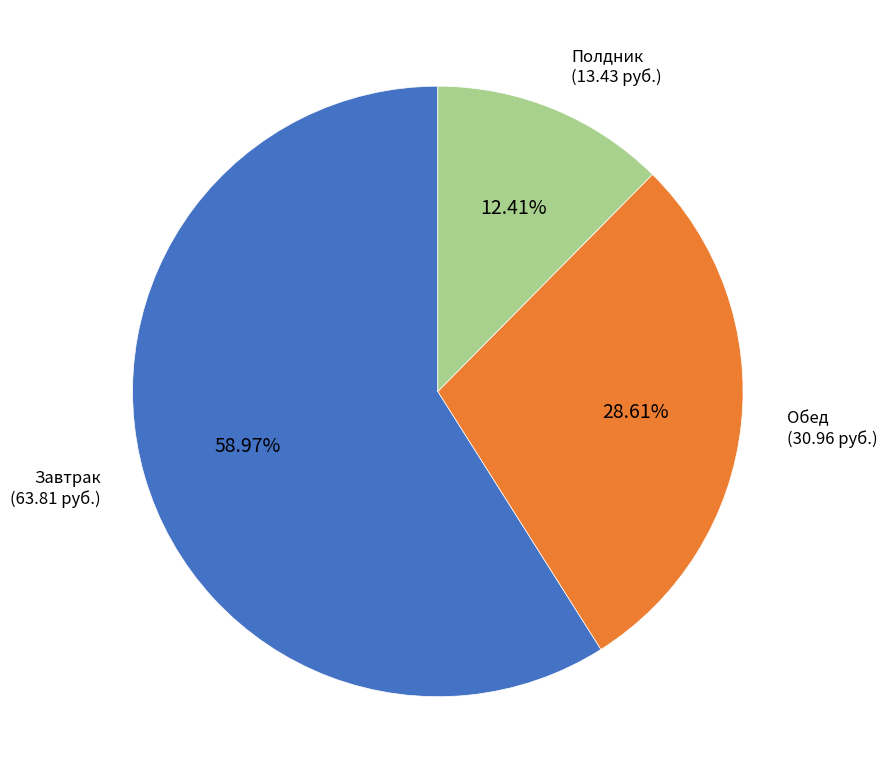

Does any single category account for the majority?

Yes